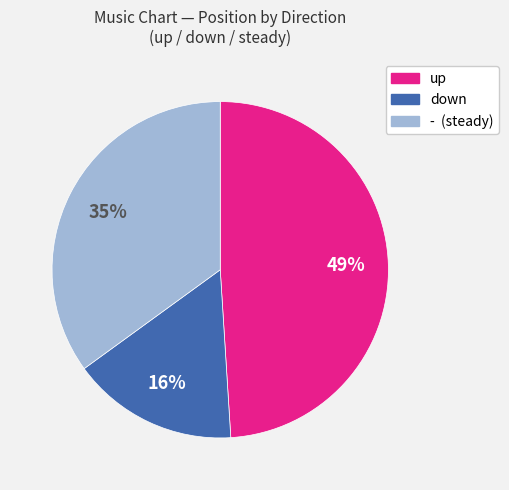

Is there a majority slice in this chart?

No